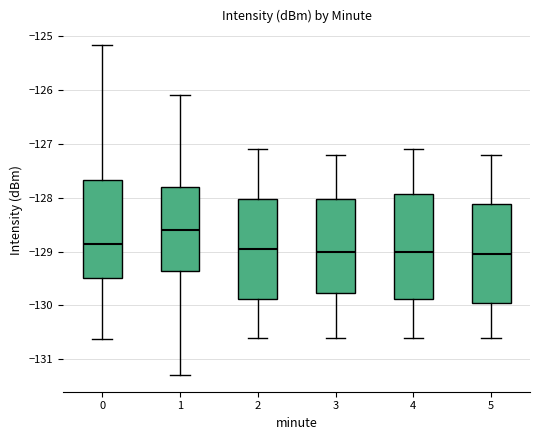

Which box has the highest median line?

1